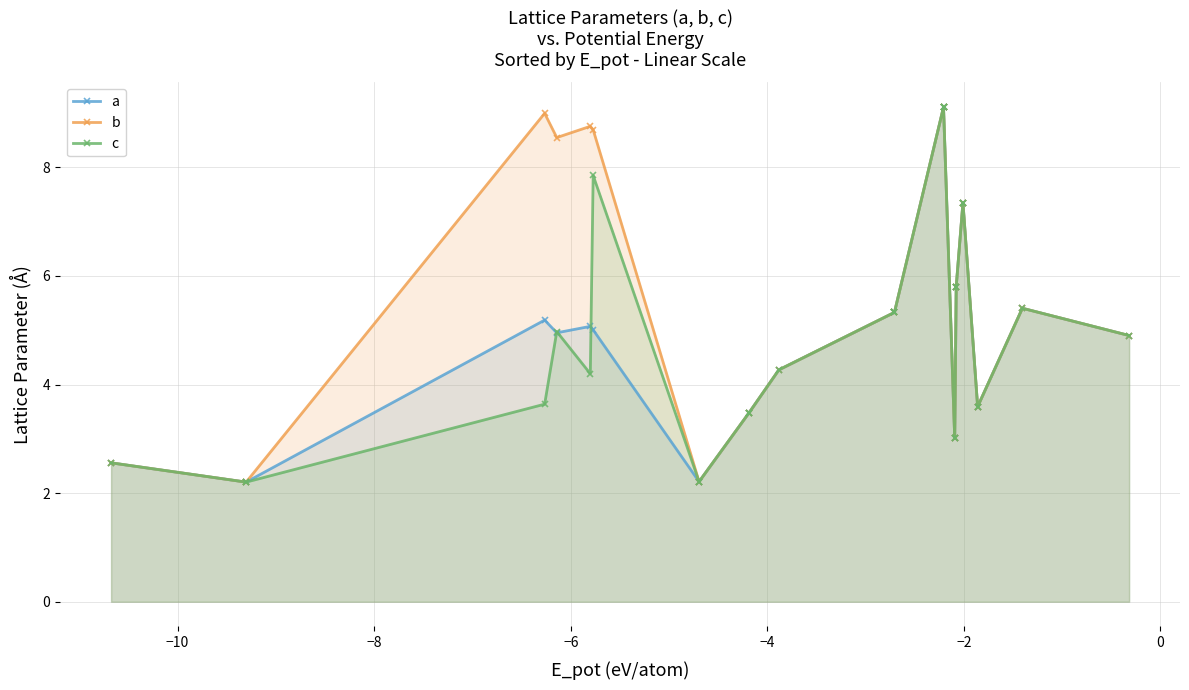

Does the chart have visible grid lines?

Yes